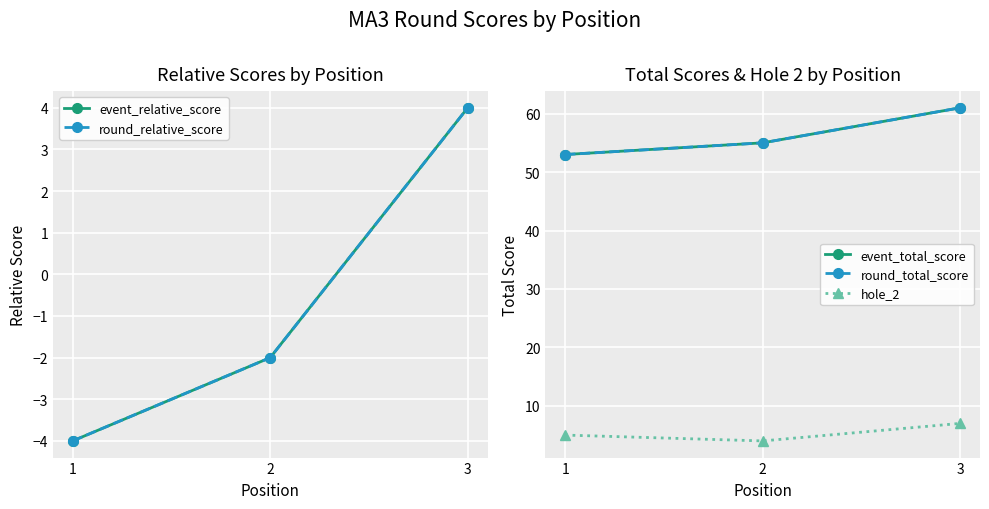

How many data points in round_relative_score are above -2?

1